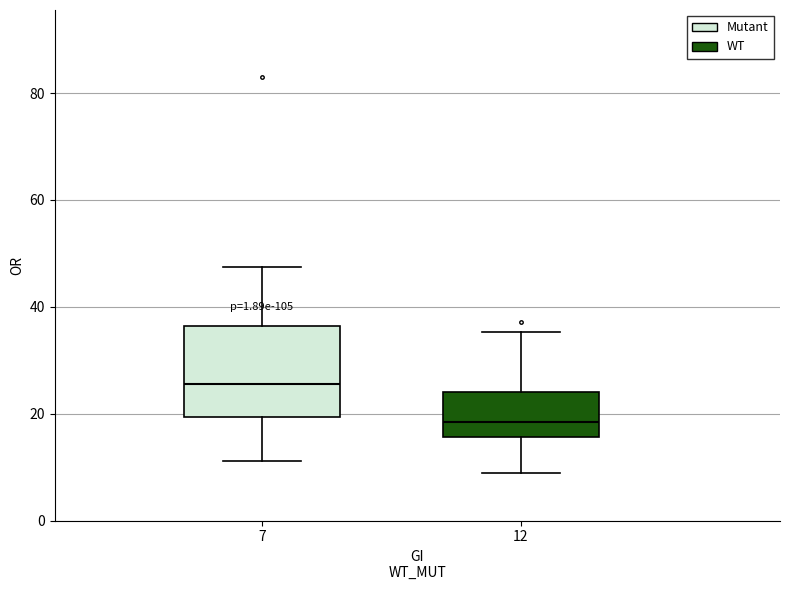

Reading left to right, transcribe this box plot: for each box, give where its median line is, the range the box spans, and where its two whiskers end, as read against the y-axis. The values are not printed on the chart, so give them approximately, as read against the axis.

7: median 26, box 20 to 36, whiskers 12 to 48
12: median 18, box 16 to 24, whiskers 8 to 36